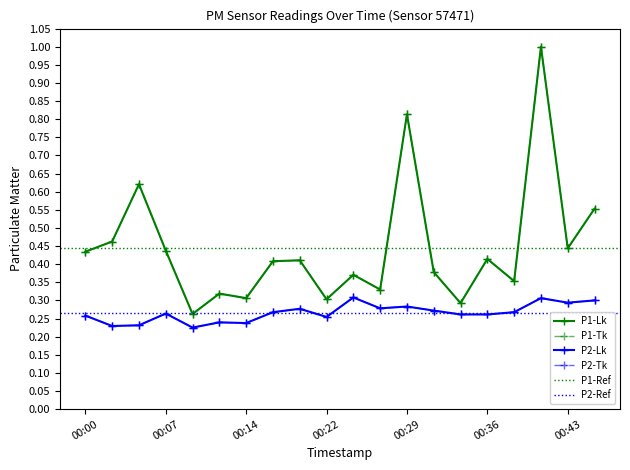

What is the difference between the maximum and minimum values in the P2 series?

0.1